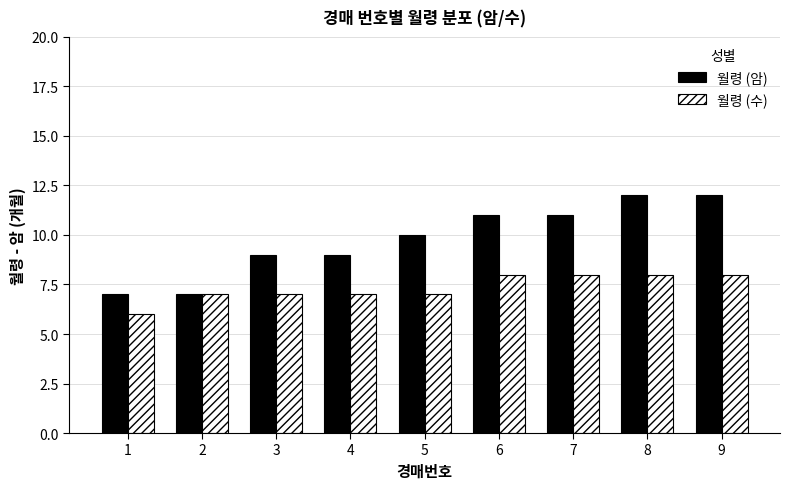

List the series in order of their overall mean, highest first.

월령 (암), 월령 (수)